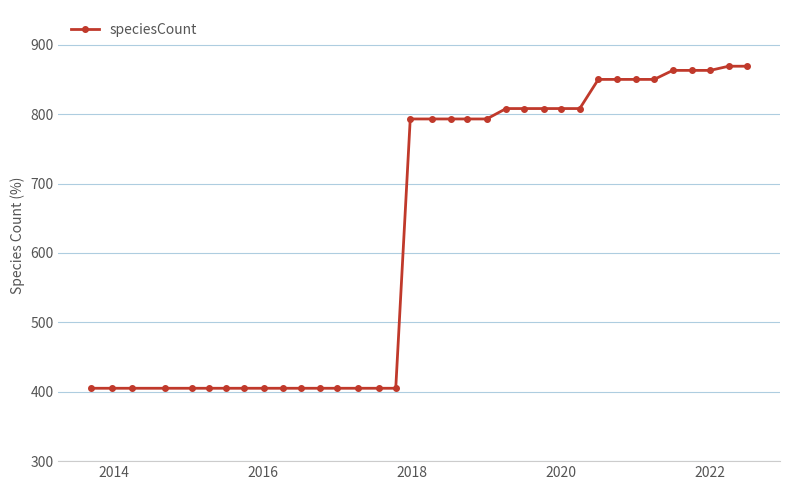

What is the greatest value displayed?

869